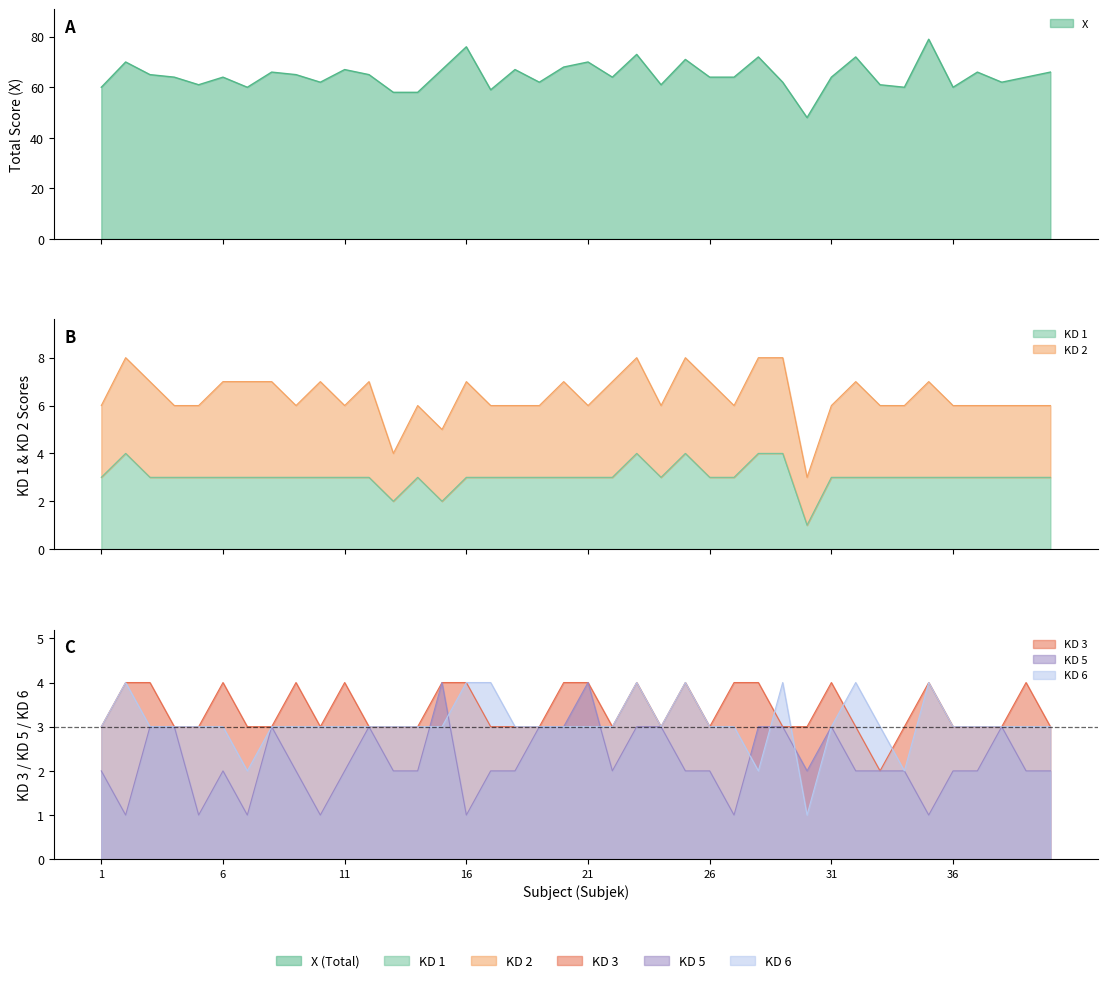

Where is the first local maximum for KD 3?

6